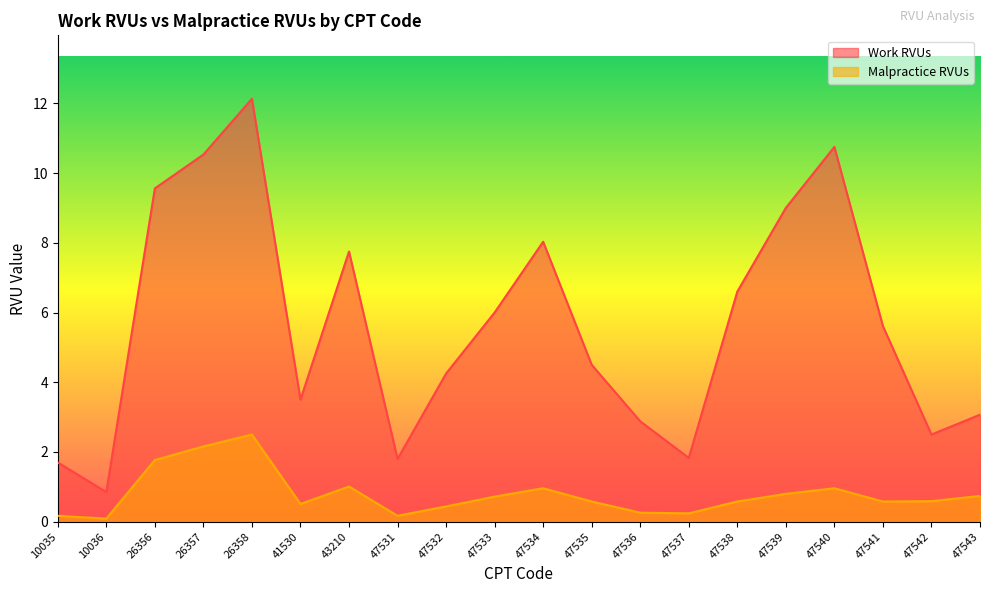

At which label is Work RVUs closest to 6?

47533